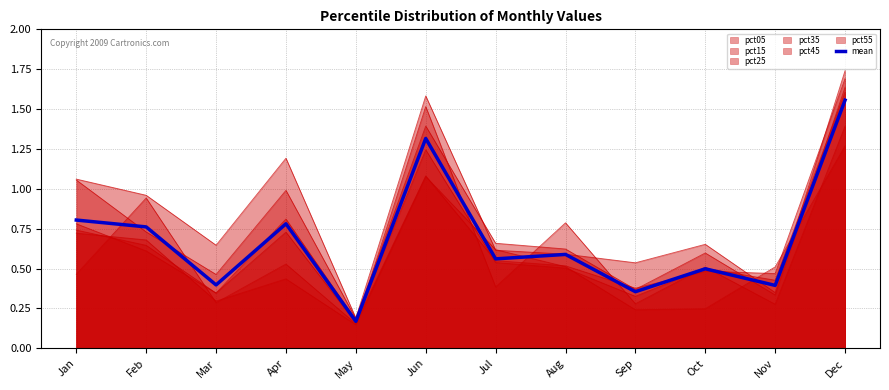

Reading left to right, extract all data points from this chart.

Jan=0.8	Feb=0.8	Mar=0.4	Apr=0.8	May=0.2	Jun=1.3	Jul=0.6	Aug=0.6	Sep=0.4	Oct=0.5	Nov=0.4	Dec=1.6